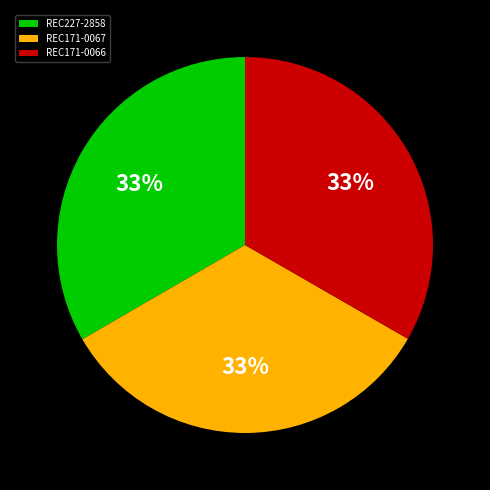

Do REC171-0066 and REC227-2858 together represent more than half of the pie?

Yes